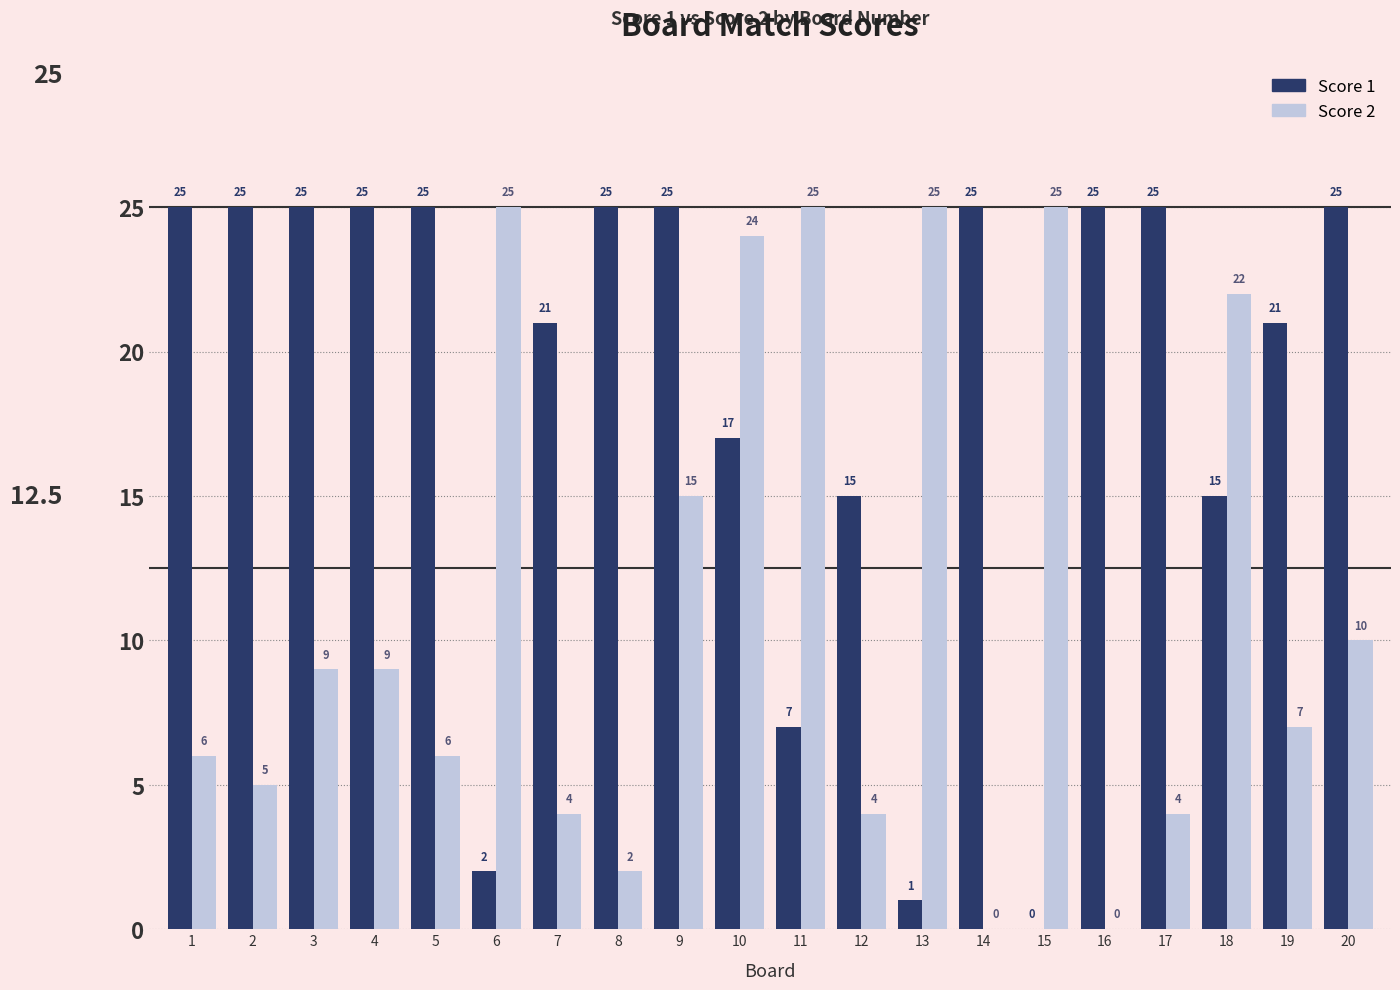

What is the maximum value for Score 2?

25